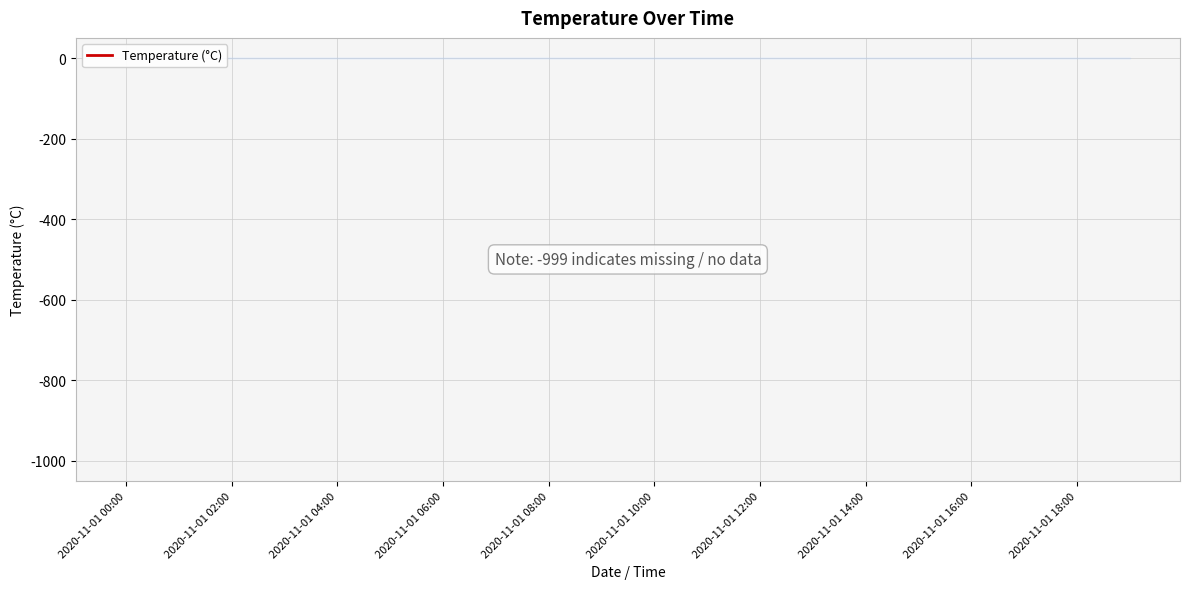

How many lines are shown in the chart?

1